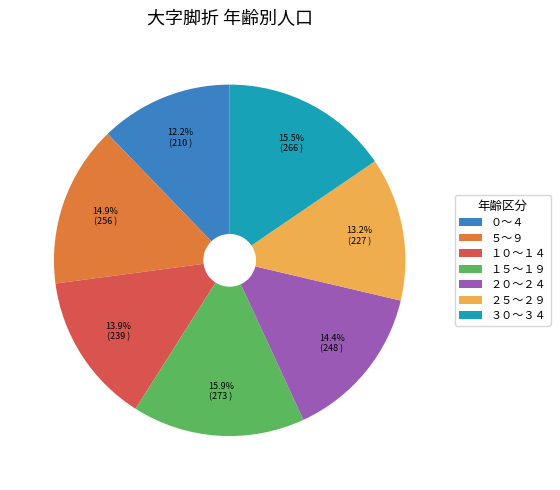

Does ３０～３４ represent more than half of the total?

No